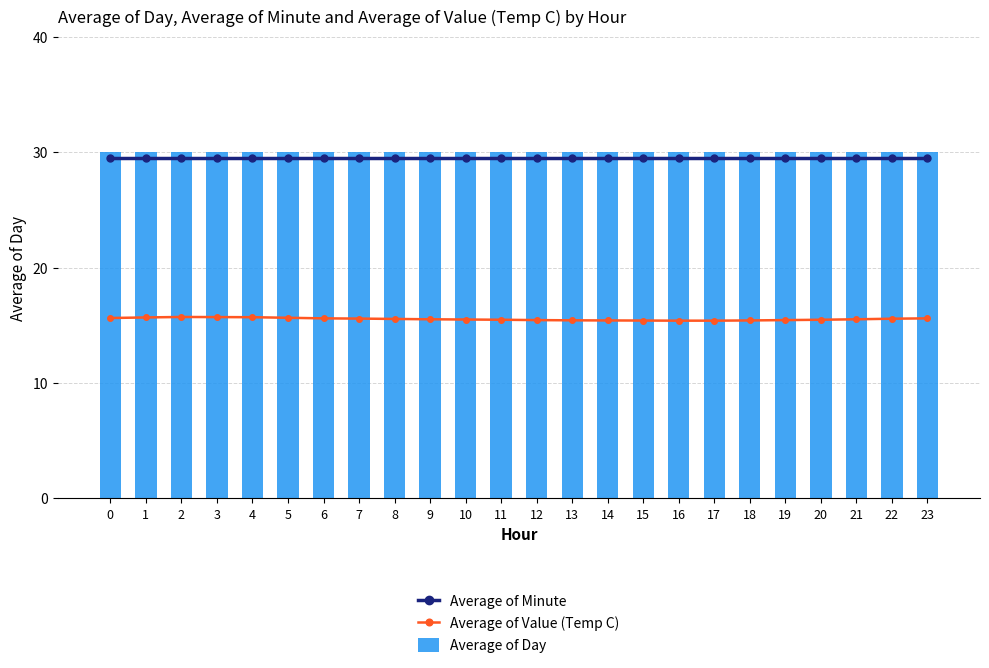

How many Average of Value (Temp C) values are between 15 and 16?

24